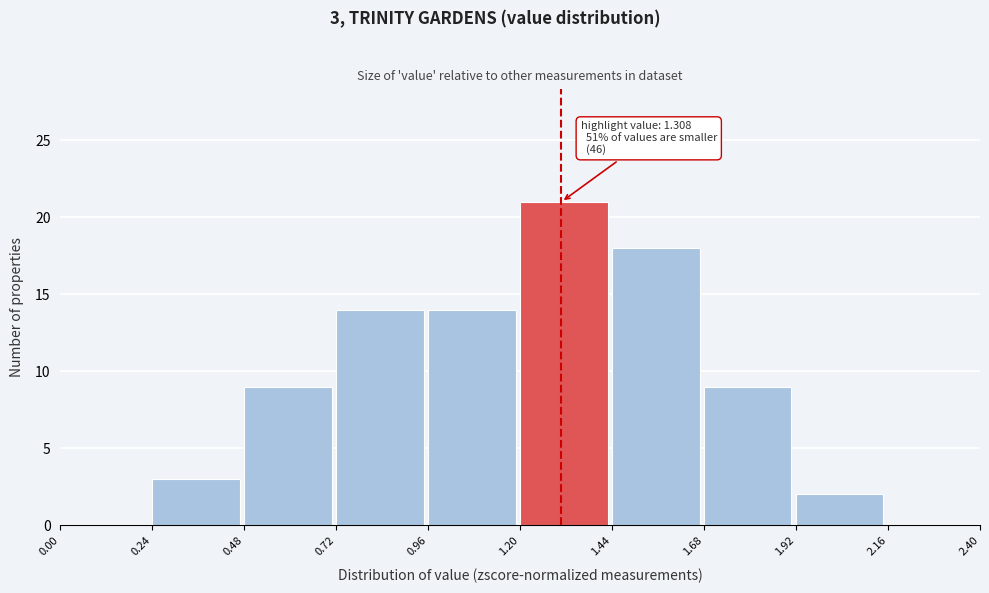

Which range on the x-axis has the tallest bar?

1.20 to 1.44